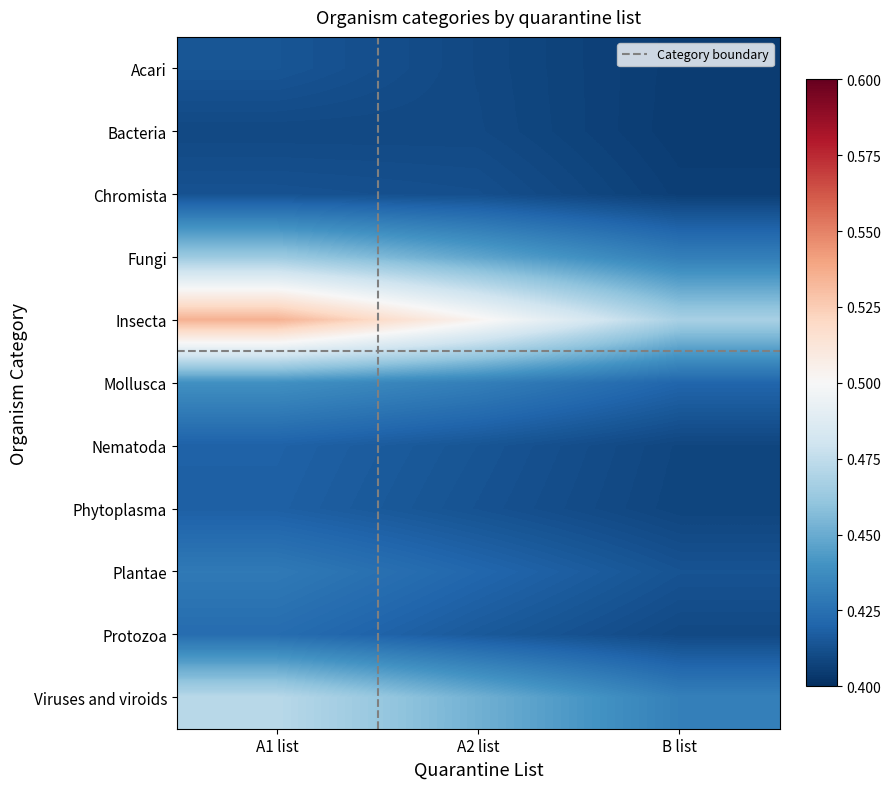

At B list, list the series in order from largest to smallest.

Insecta, Viruses and viroids, Fungi, Mollusca, Plantae, Protozoa, Nematoda, Phytoplasma, Chromista, Acari, Bacteria